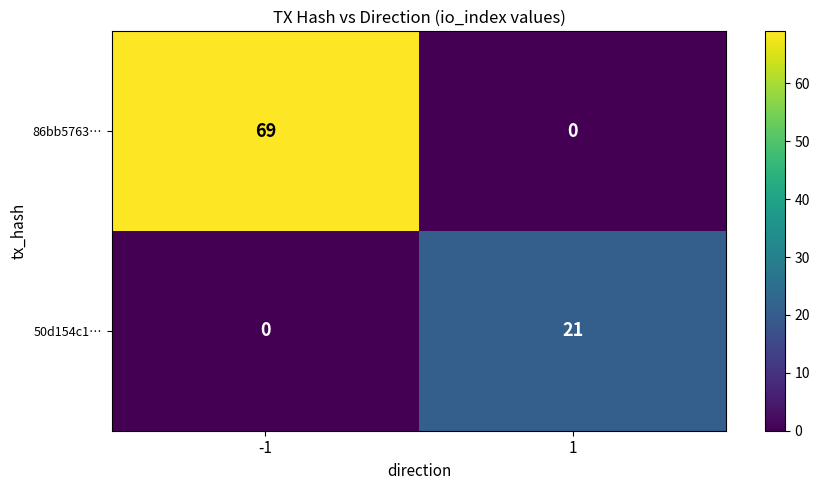

Which series has the largest total across all categories?

86bb5763…